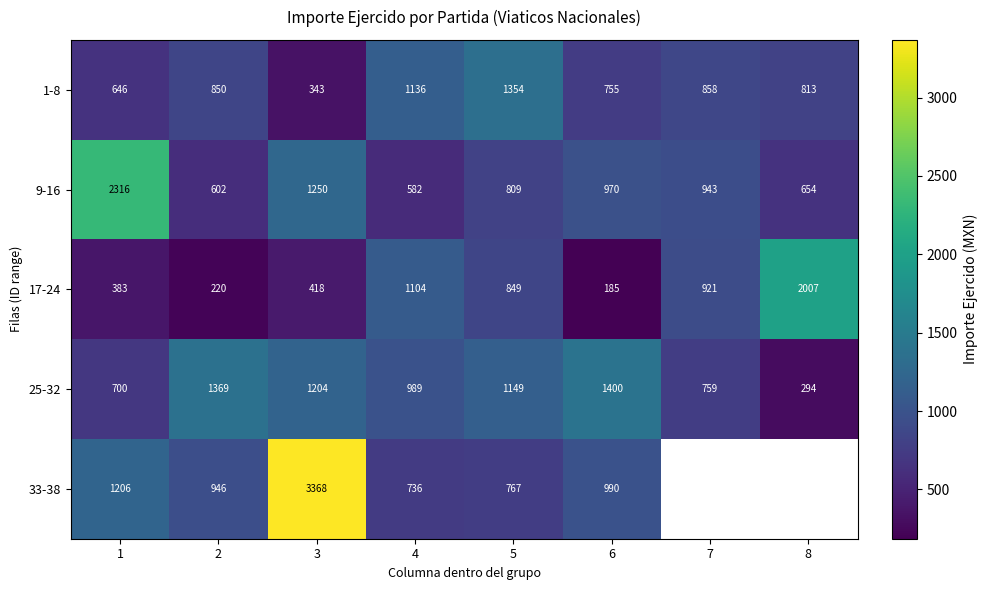

The 33-38 series shows 3368 at 3. True or false?

True